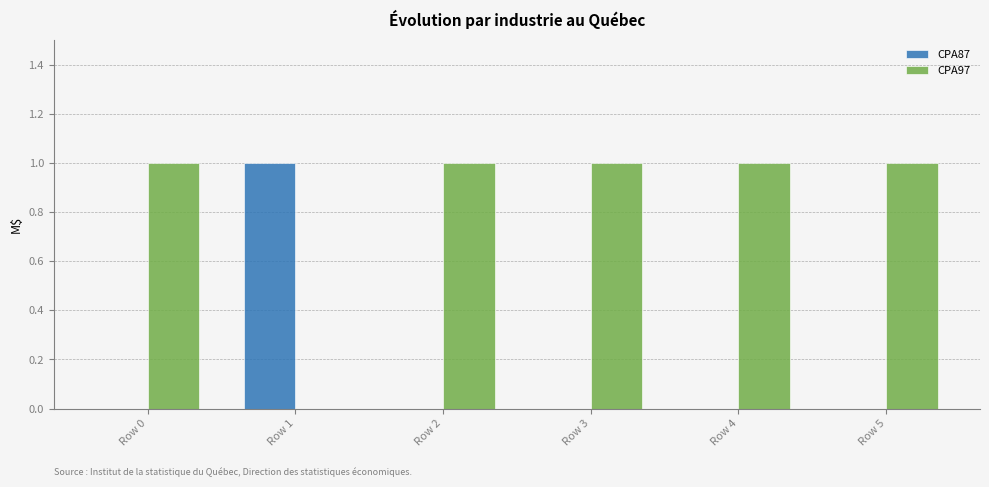

Reading left to right, transcribe all the data shown in this chart.

CPA87: 0	1	0	0	0	0
CPA97: 1	0	1	1	1	1